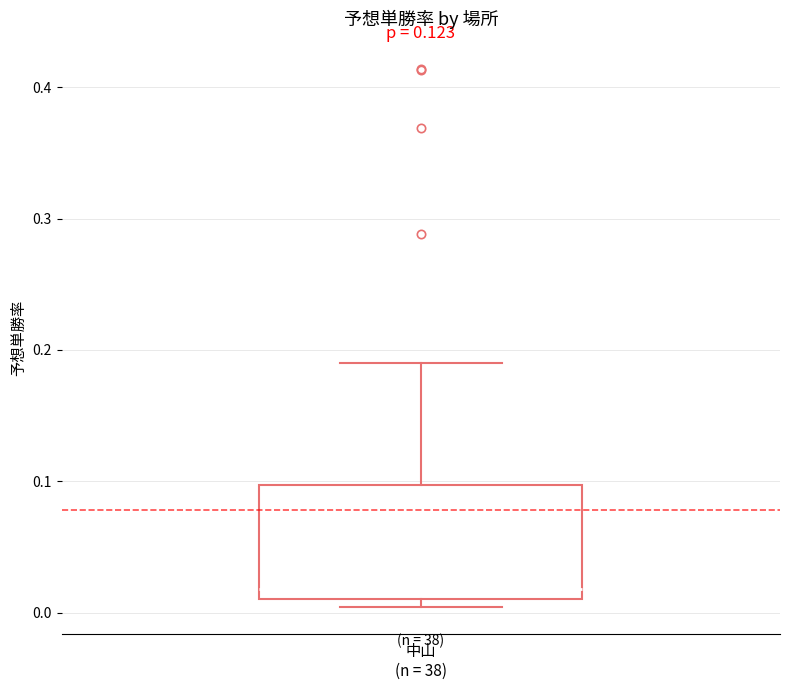

Read this box plot against the y-axis: the position of the median line, the range covered by the box, and the ends of both whiskers. The values are not printed on the chart, so give them approximately, as read against the axis.

median 0.02, box 0.01 to 0.10, whiskers 0.00 to 0.19